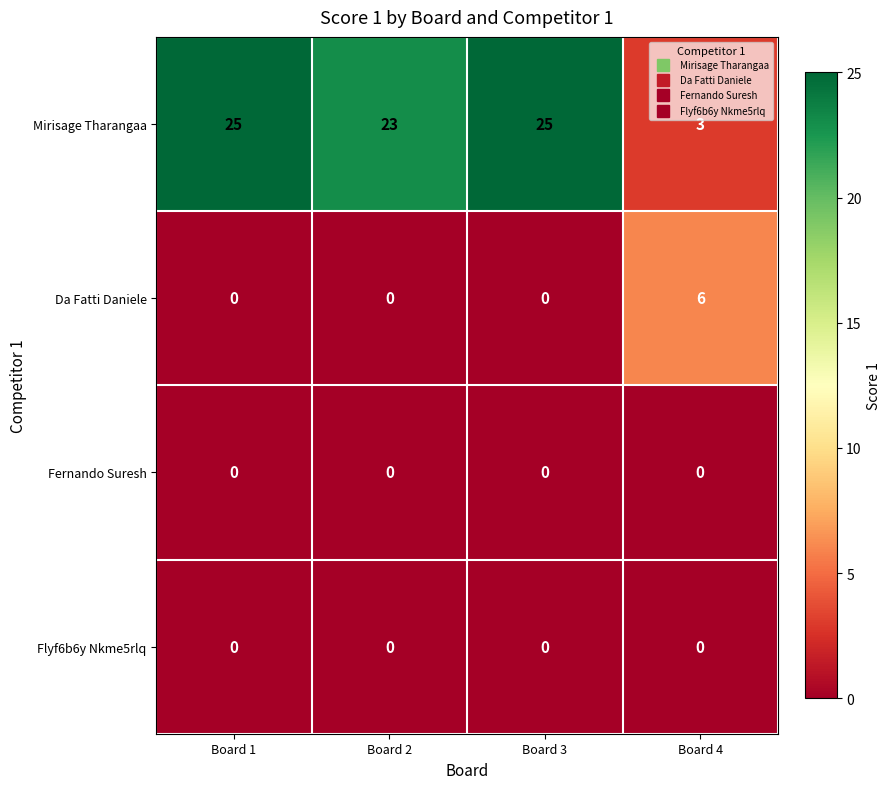

What is the difference between the maximum and minimum values in the Mirisage Tharangaa series?

22